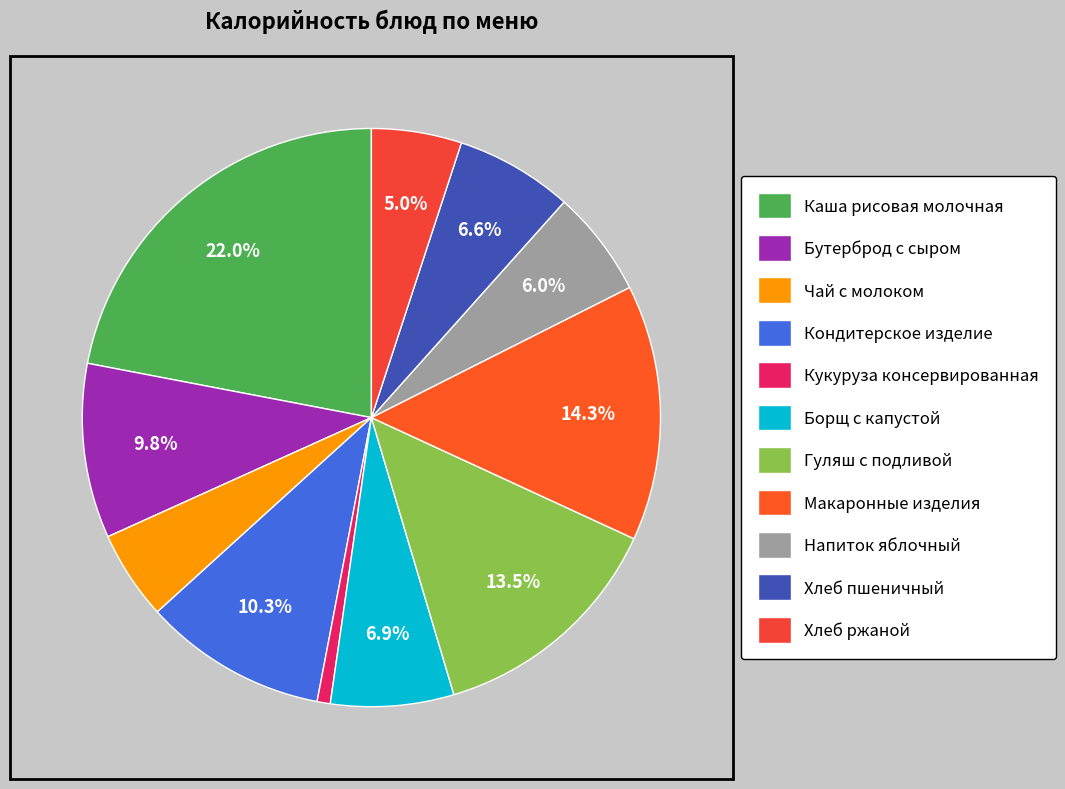

What is the largest slice in the pie chart?

Каша рисовая молочная